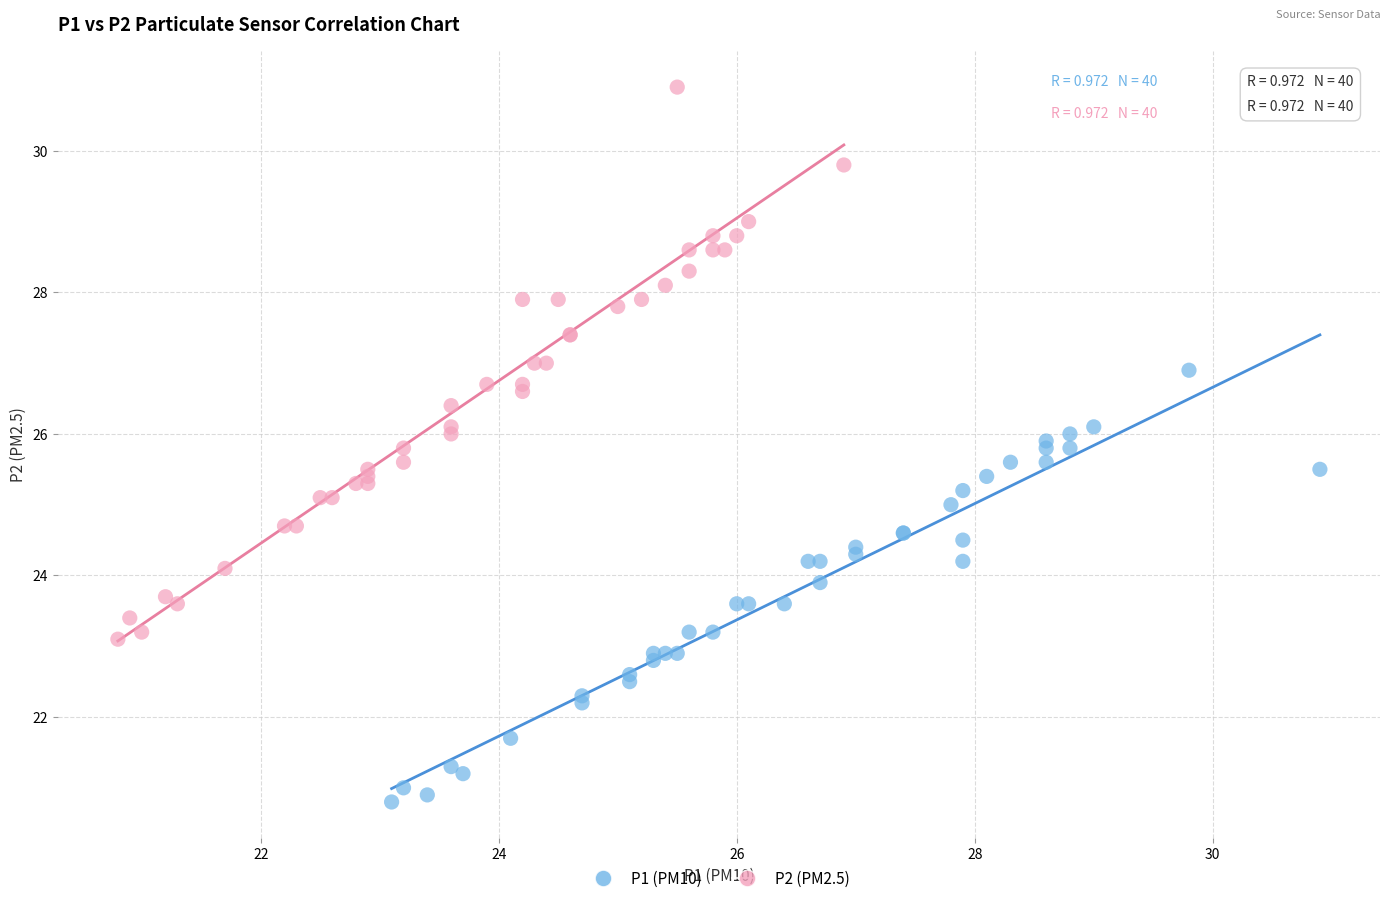

Which series reaches the minimum Y coordinate?

P1 (PM10)